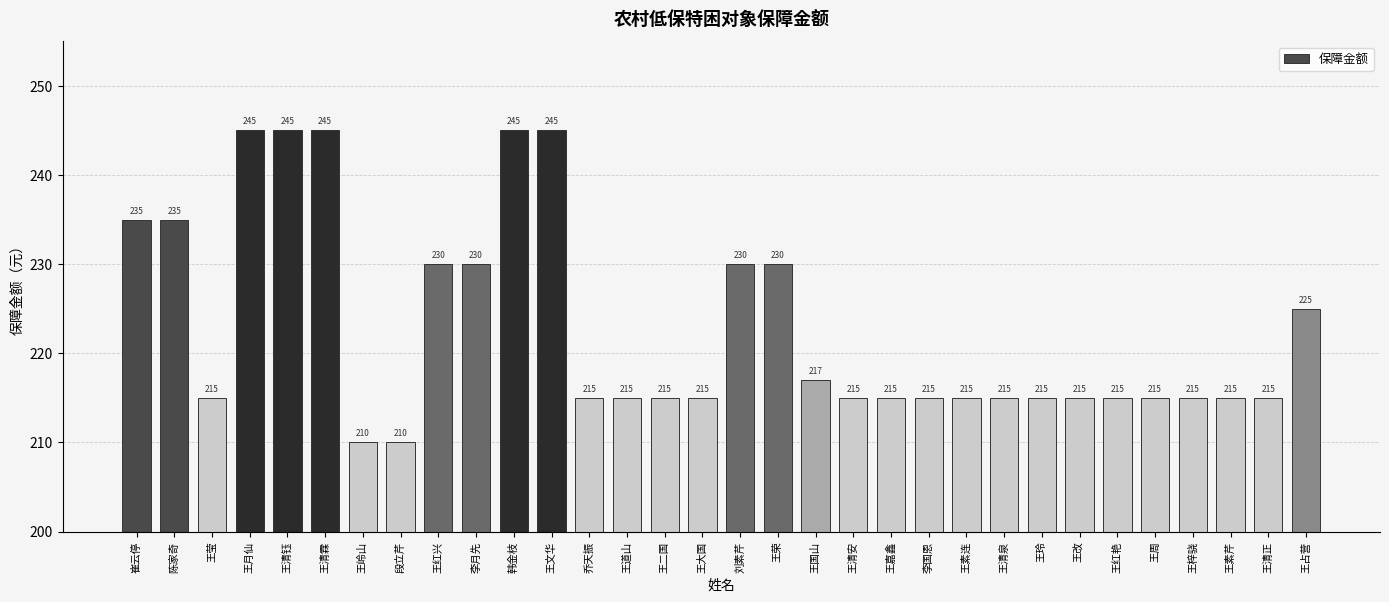

What is the label of the 8th bar from the left?

段立芹